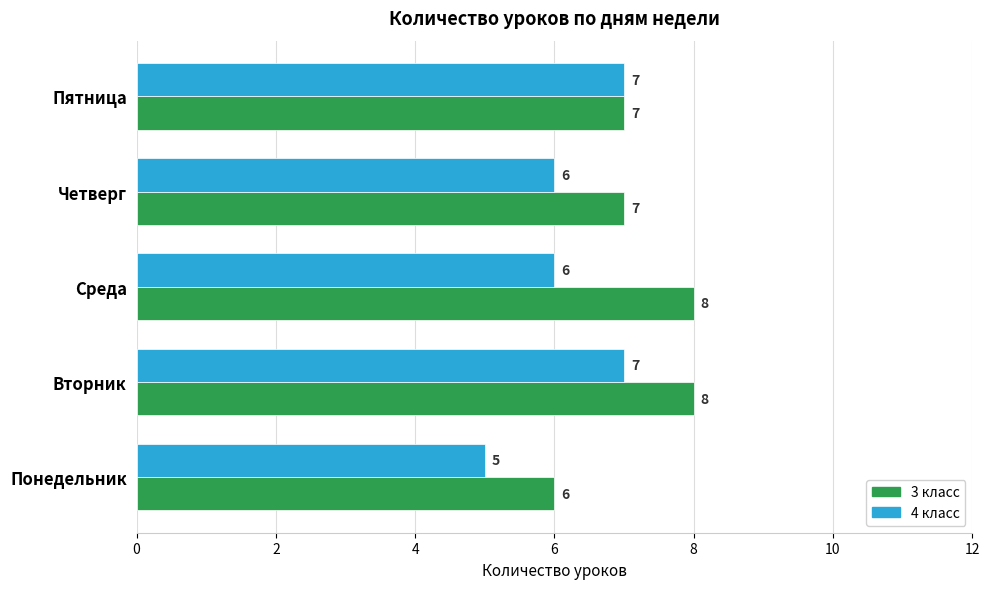

List the series in order of their peak value, lowest first.

4 класс, 3 класс